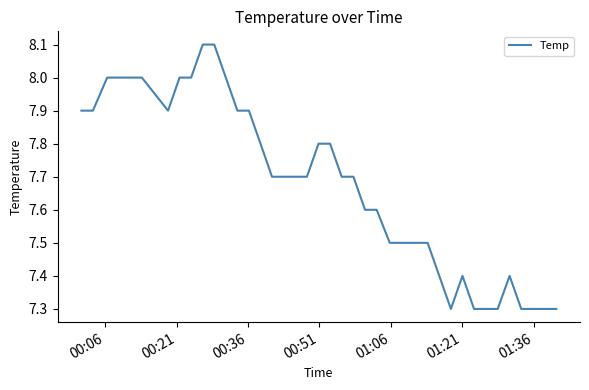

What is the sum of all values?

307.1